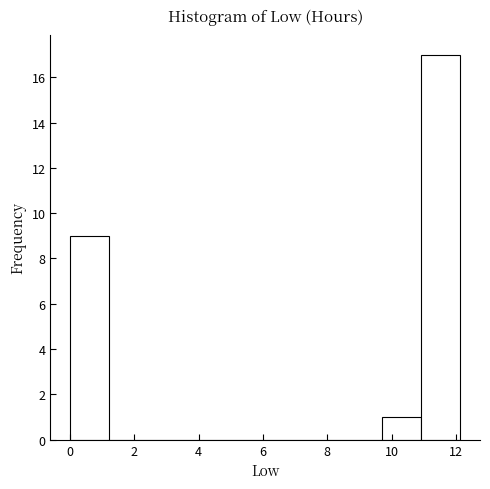

Reading left to right, list every bar in this chart as the range it spans on the x-axis followed by its height. Neither the bar edges nor the heights are printed on the chart, so give them approximately, as read against the axes.

0.0 to 1.2: 9
1.2 to 2.4: 0
2.4 to 3.6: 0
3.6 to 4.8: 0
4.8 to 6.0: 0
6.0 to 7.2: 0
7.2 to 8.4: 0
8.4 to 9.8: 0
9.8 to 11.0: 1
11.0 to 12.2: 17